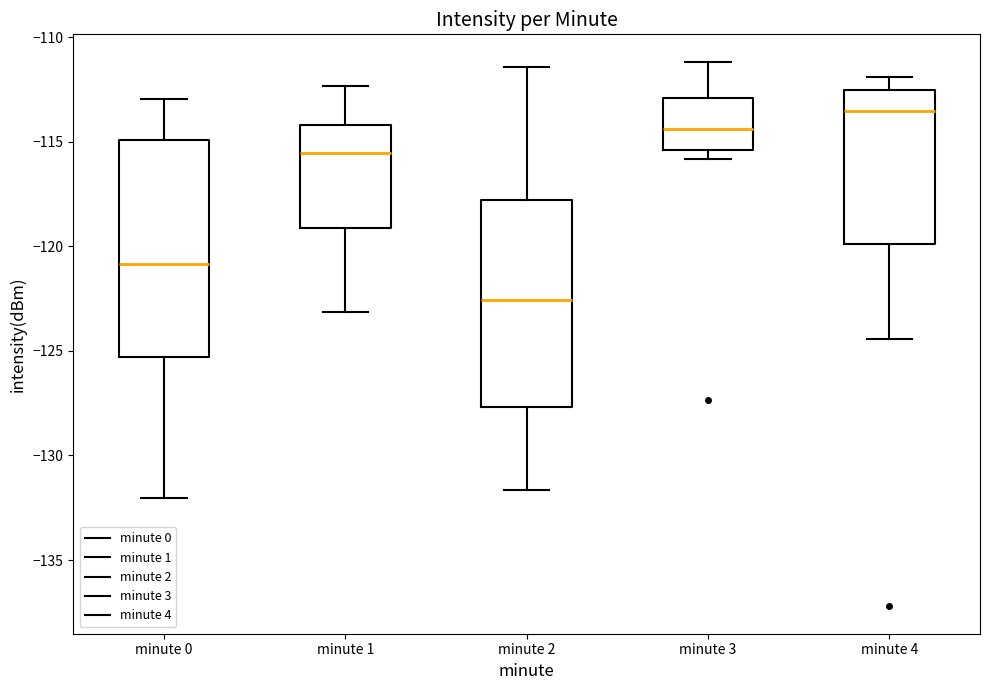

Reading left to right, transcribe this box plot: for each box, give where its median line is, the range the box spans, and where its two whiskers end, as read against the y-axis. The values are not printed on the chart, so give them approximately, as read against the axis.

minute 0: median -121.0, box -125.5 to -115.0, whiskers -132.0 to -113.0
minute 1: median -115.5, box -119.0 to -114.0, whiskers -123.0 to -112.5
minute 2: median -122.5, box -127.5 to -118.0, whiskers -131.5 to -111.5
minute 3: median -114.5, box -115.5 to -113.0, whiskers -116.0 to -111.0
minute 4: median -113.5, box -120.0 to -112.5, whiskers -124.5 to -112.0